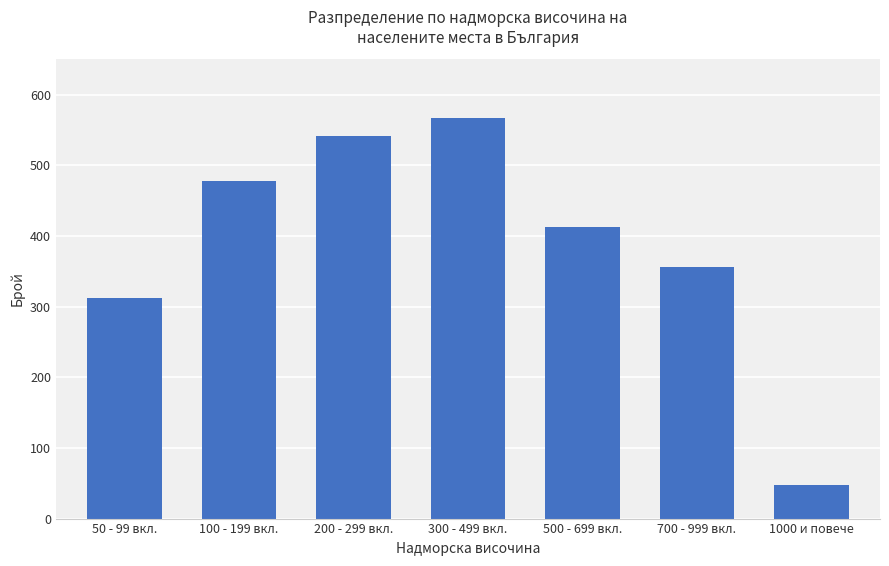

True or false: the data shows 567 at 300 - 499 вкл..

True